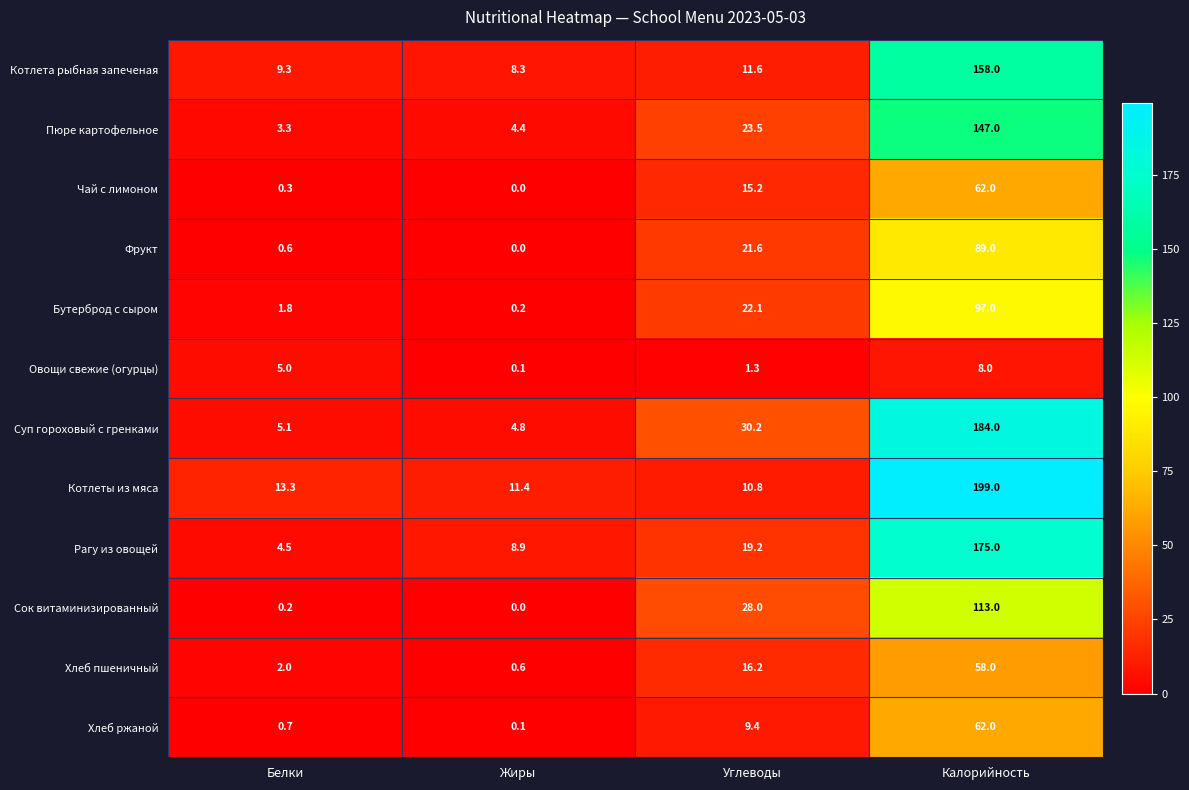

What is the maximum value shown in the chart?

199.0